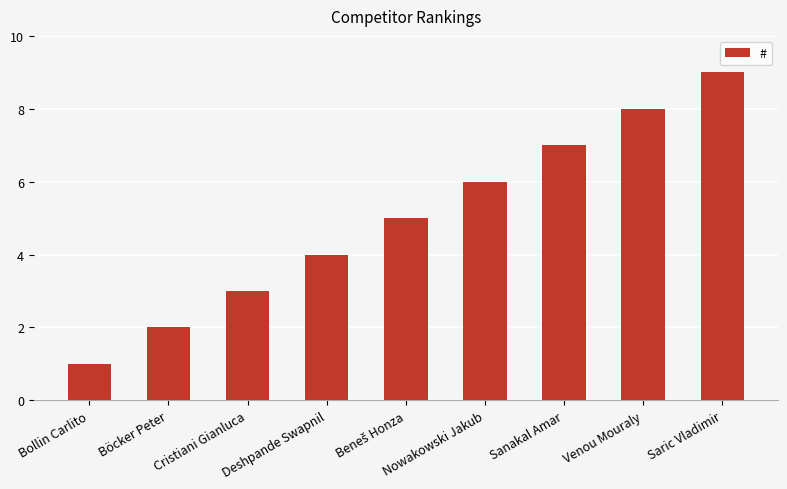

What is the change in value from Cristiani Gianluca to Sanakal Amar?

+4